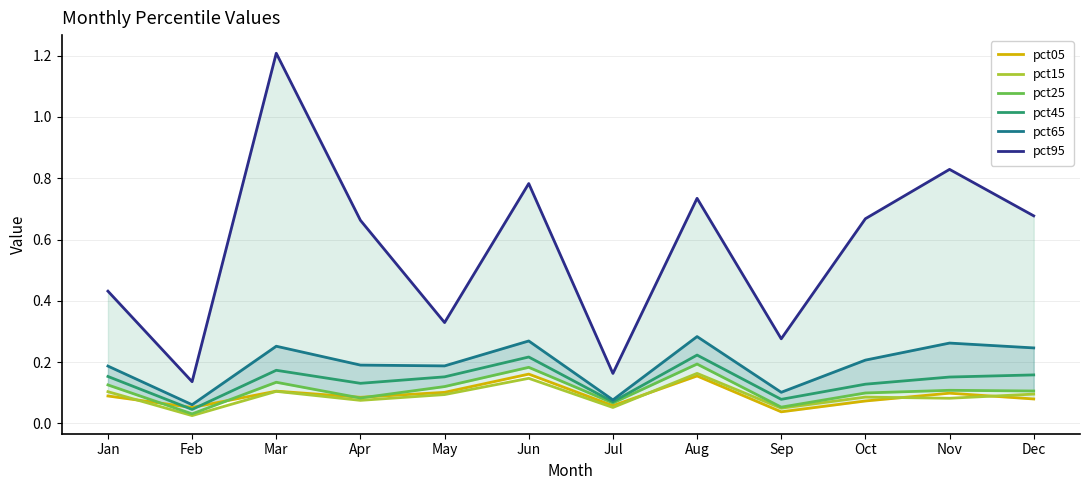

Is it true that pct65 equals 0.1 at Jun?

False